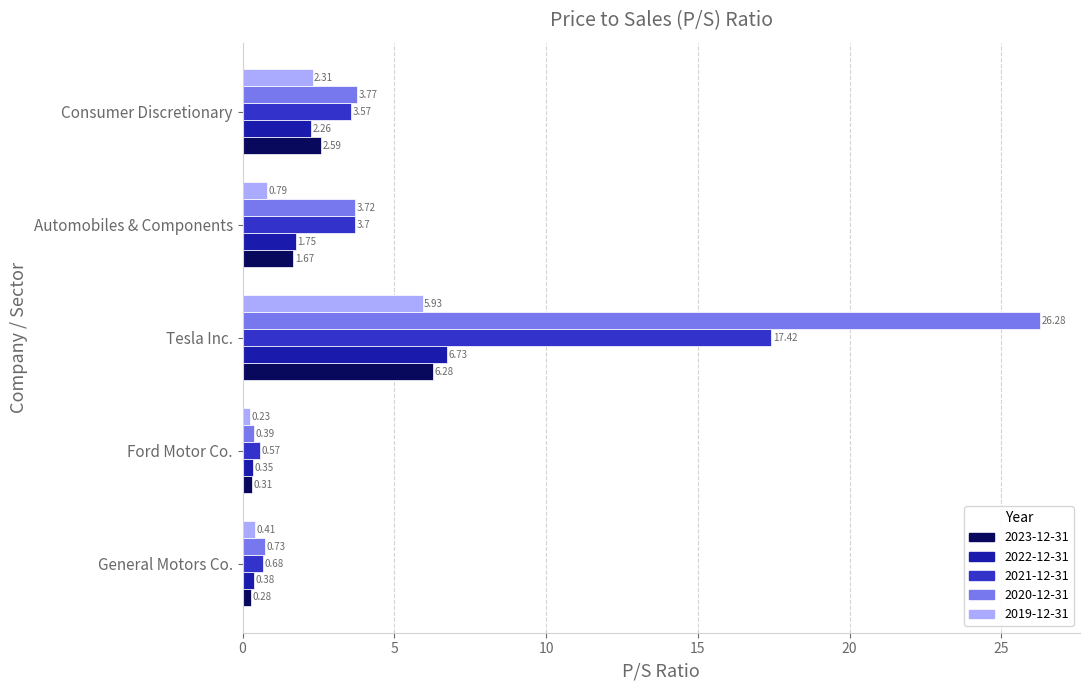

Which category has the lowest value in the 2019-12-31 series?

Ford Motor Co.